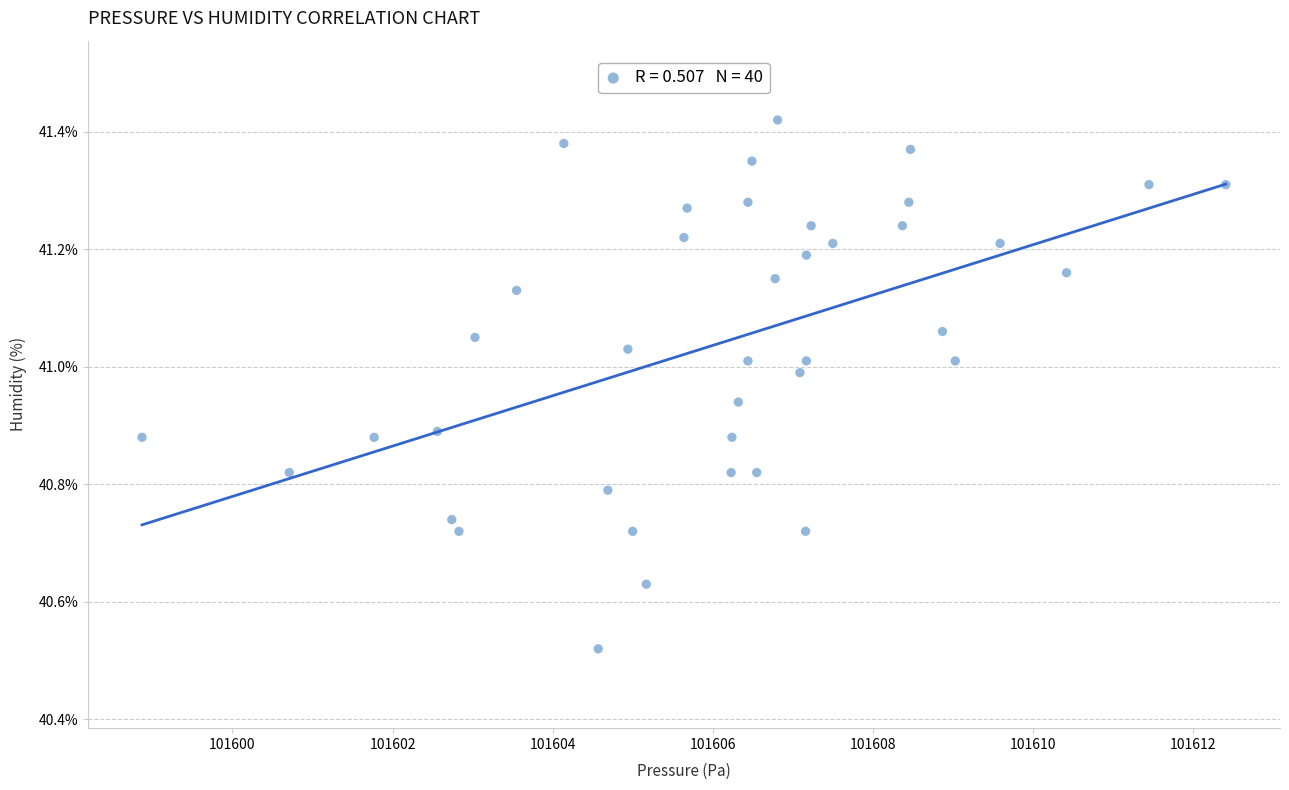

What is the range of X values (max minus min)?

13.5